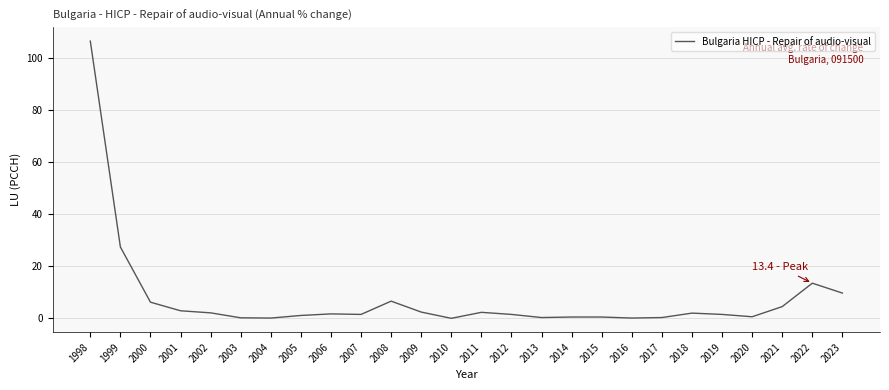

Which category has the highest value across all series?

1998